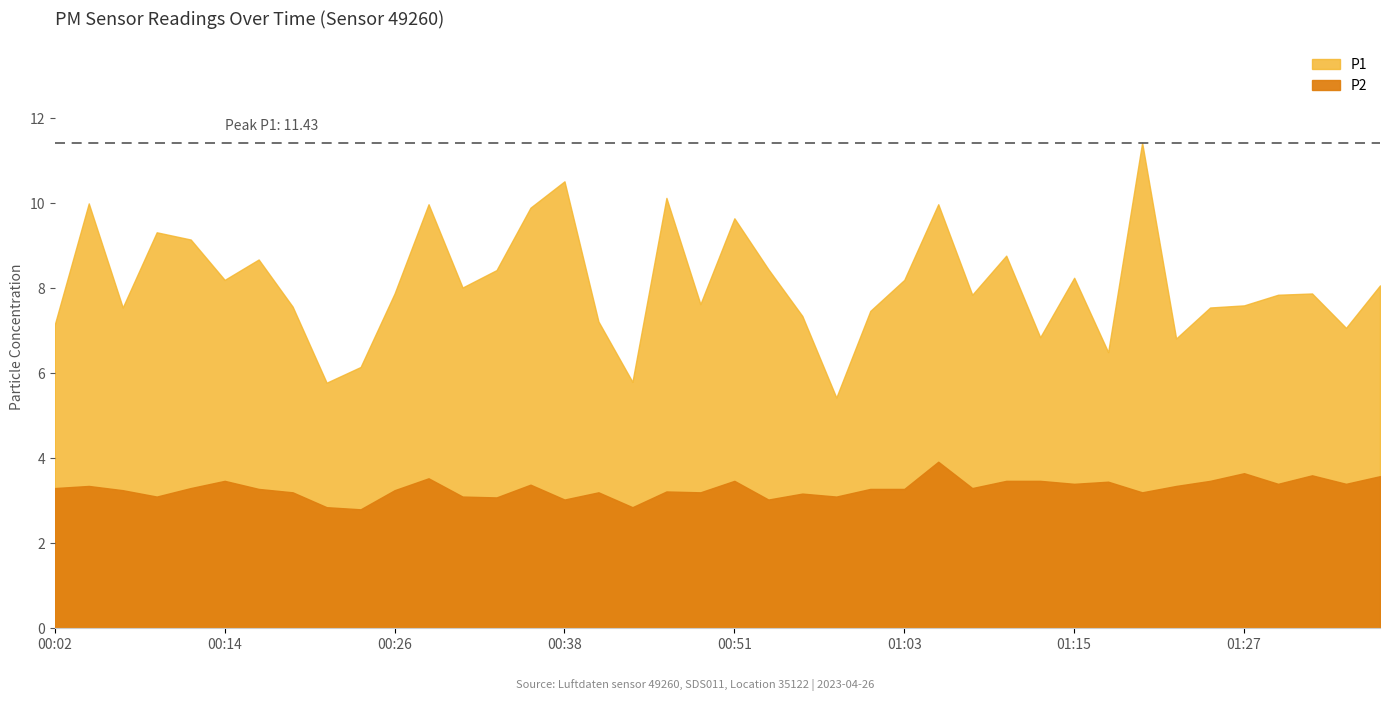

True or false: P2 and P1 intersect in this chart.

False